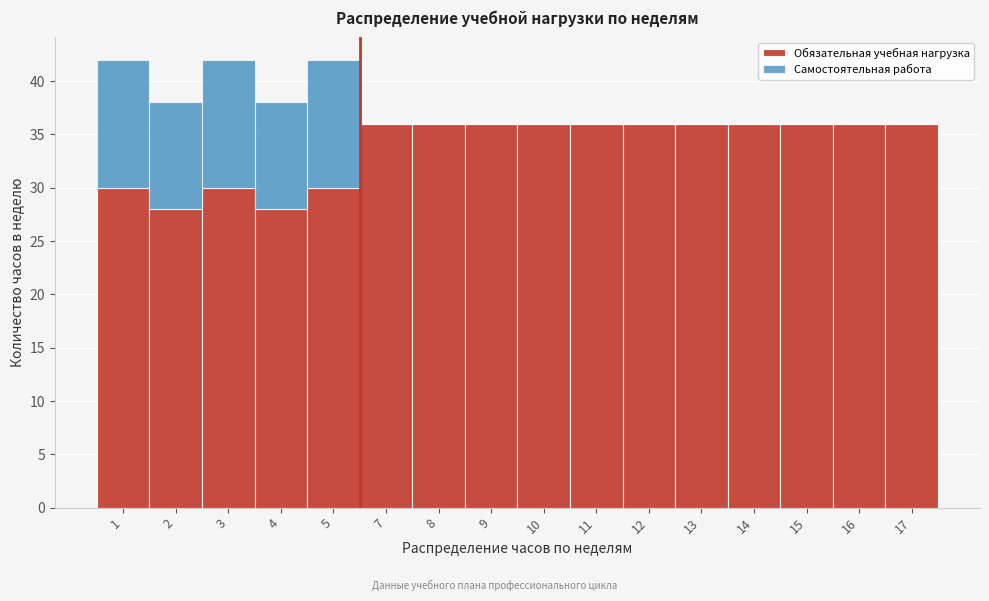

Is it true that Обязательная учебная нагрузка equals 28 at 4?

True